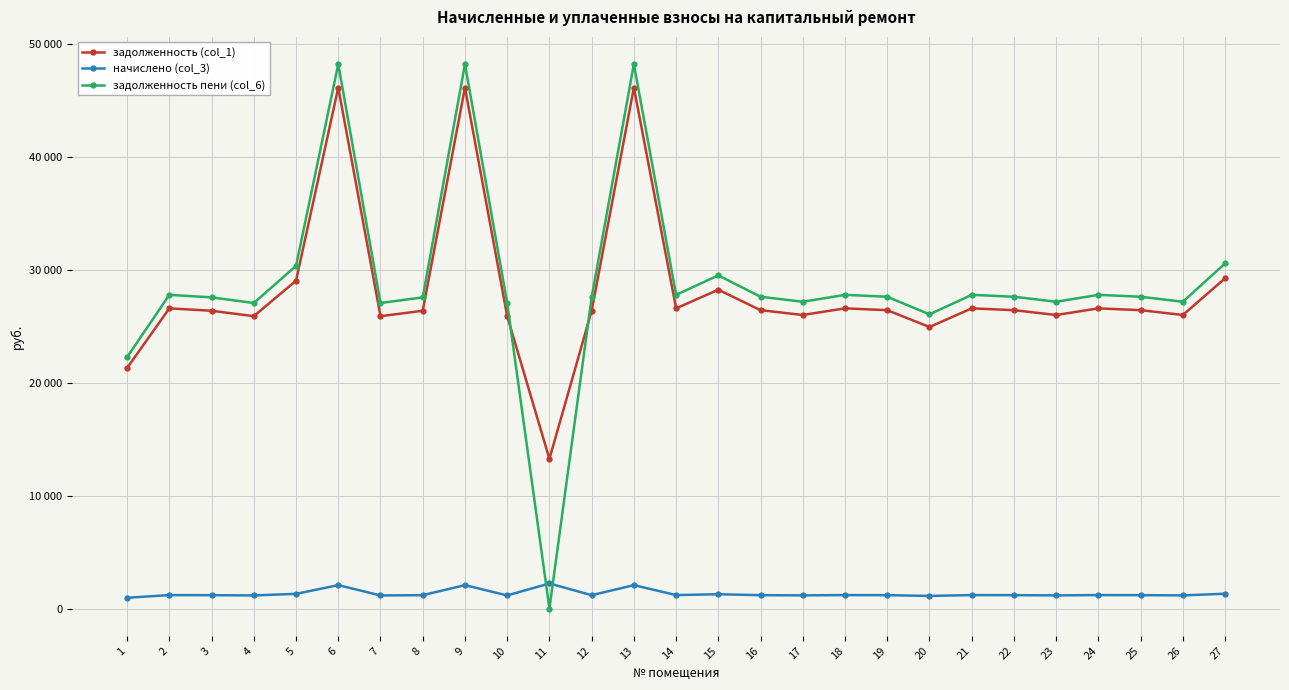

Read the задолженность (col_1) value at 12.

26397.5